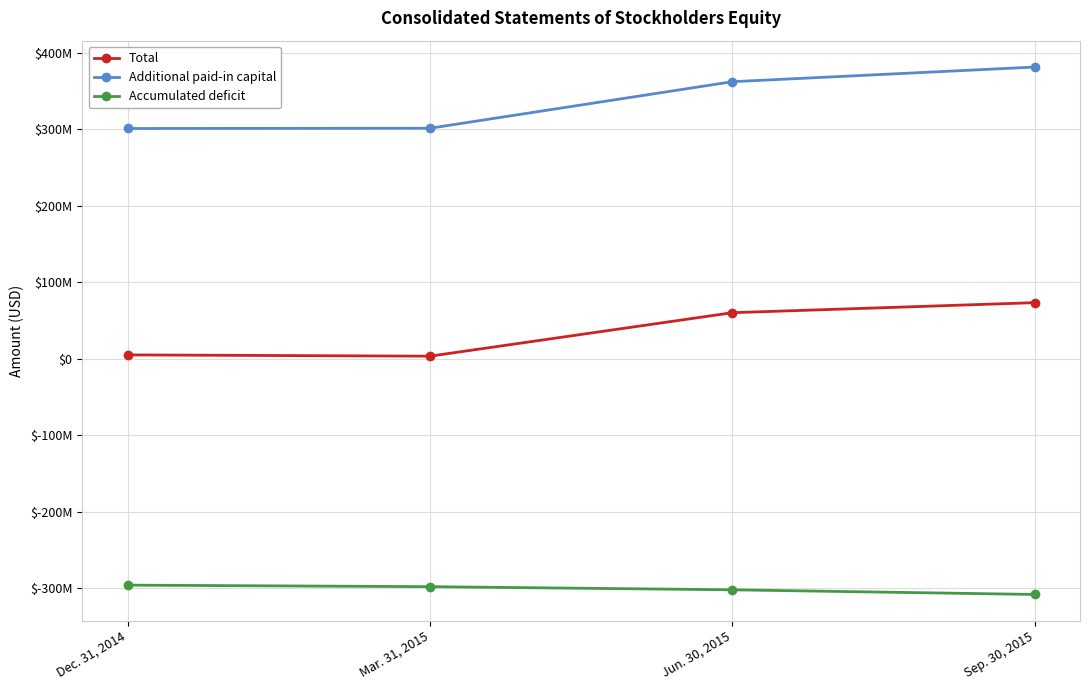

What is the total value across all series at Sep. 30, 2015?

145819000